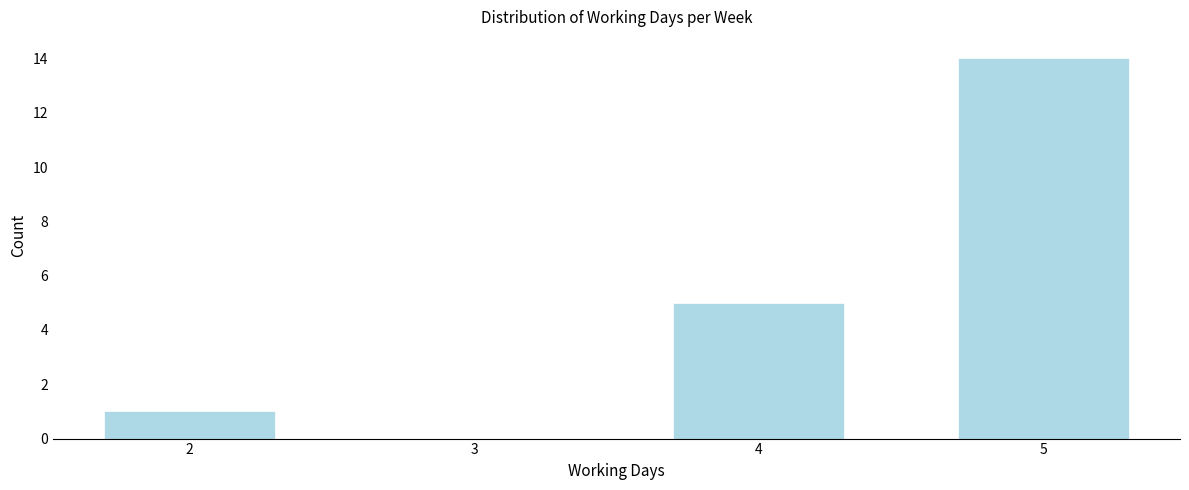

Reading left to right, extract all data points from this chart.

2=1	3=0	4=5	5=14